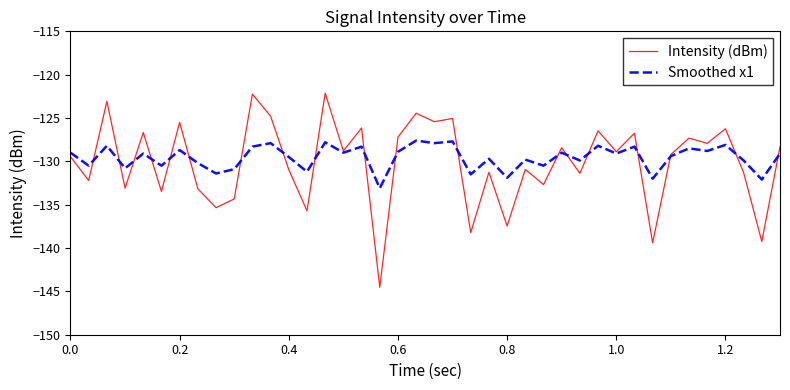

Which series has the largest range (max minus min)?

Intensity (dBm)